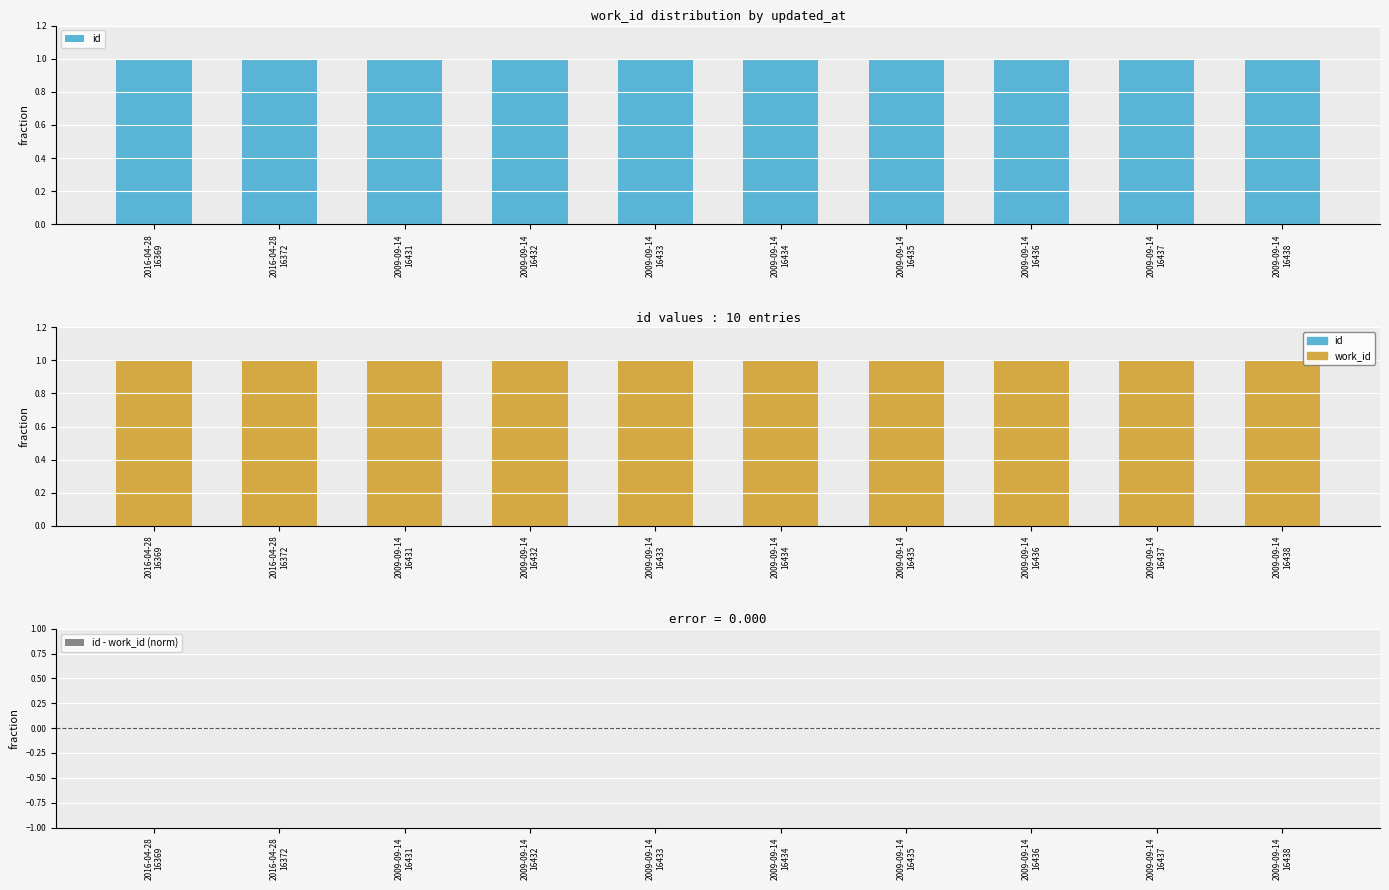

What is the minimum value shown in the chart?

1.0